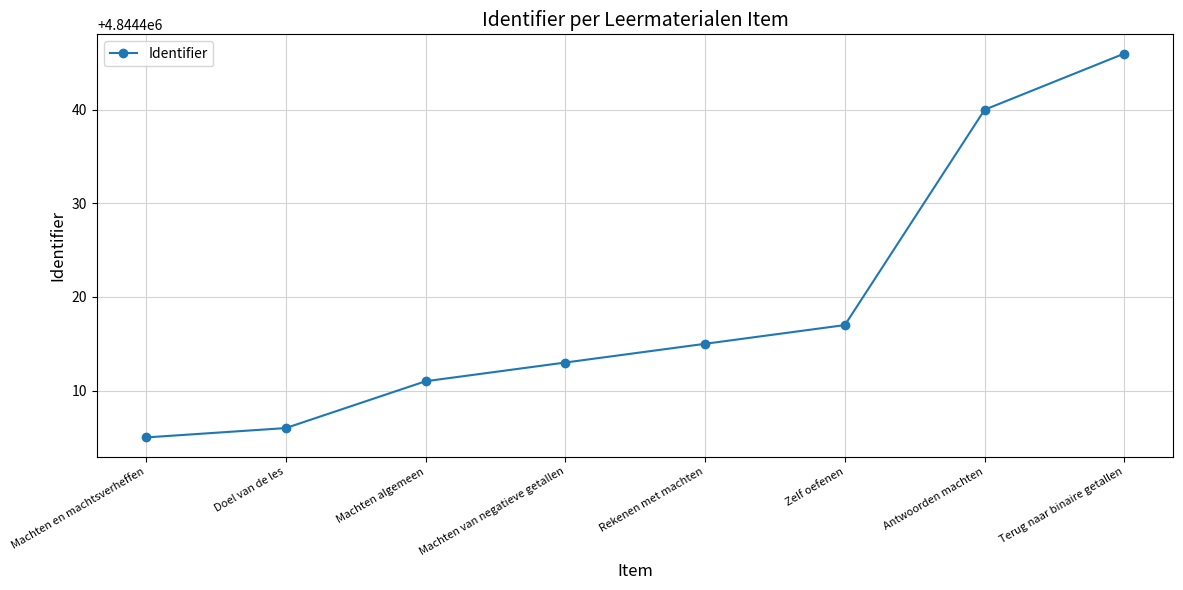

The chart shows a value of 4844440 at Antwoorden machten. True or false?

True